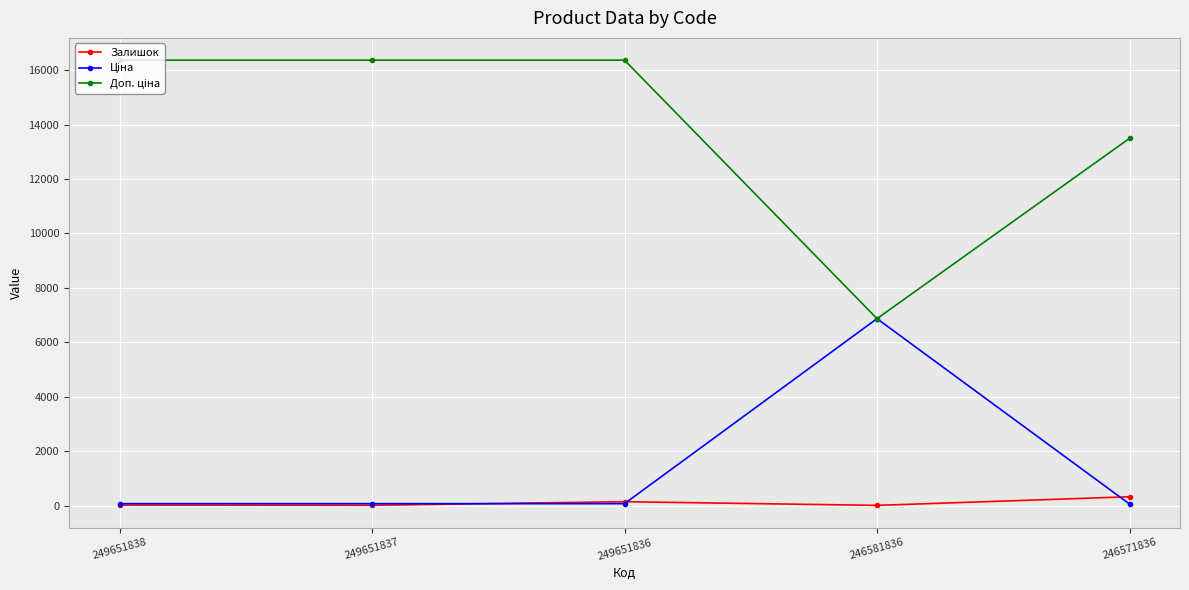

At how many categories does at least one series exceed 13809?

3